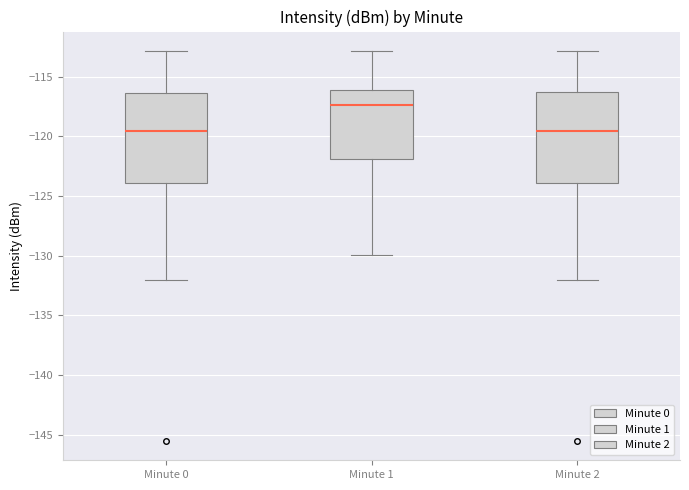

Reading left to right, transcribe this box plot: for each box, give where its median line is, the range the box spans, and where its two whiskers end, as read against the y-axis. The values are not printed on the chart, so give them approximately, as read against the axis.

Minute 0: median -119.5, box -124.0 to -116.5, whiskers -132.0 to -113.0
Minute 1: median -117.5, box -122.0 to -116.0, whiskers -130.0 to -113.0
Minute 2: median -119.5, box -124.0 to -116.5, whiskers -132.0 to -113.0